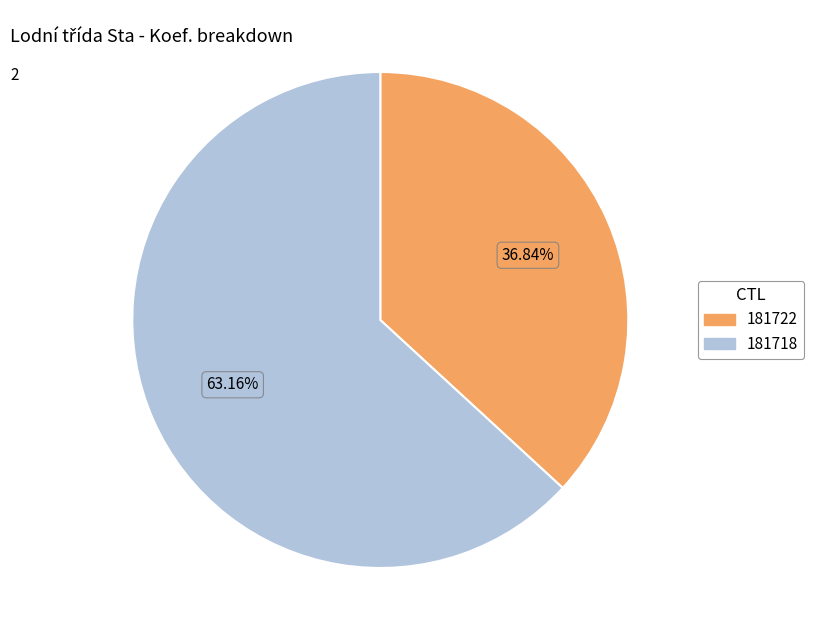

Which slice is the largest?

181718